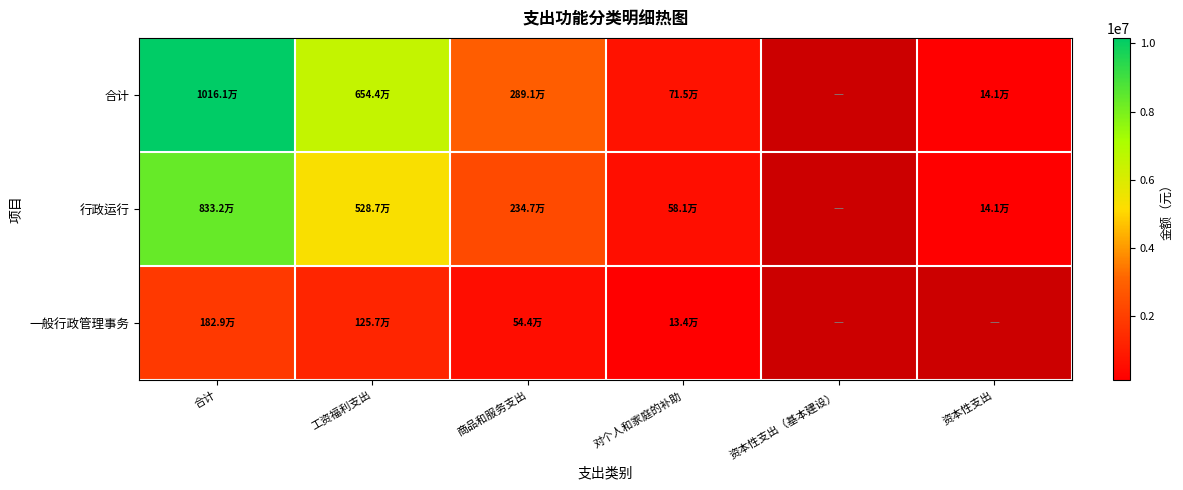

How many series are shown in this chart?

3